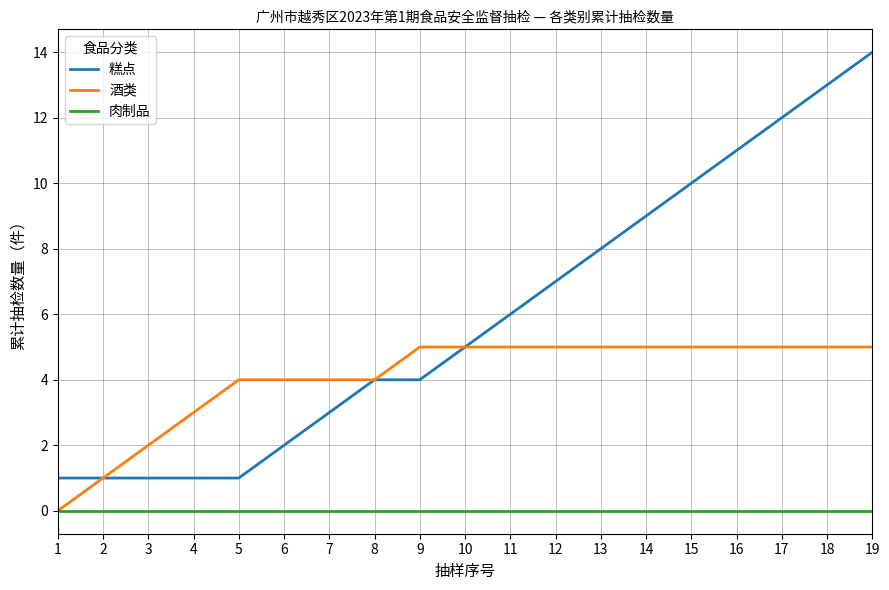

Which label corresponds to the largest value in the chart?

19